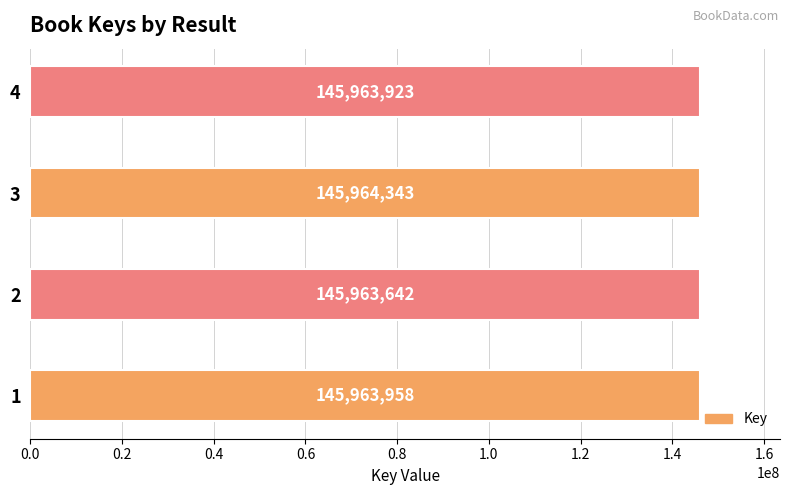

How many data points does each series have?

4